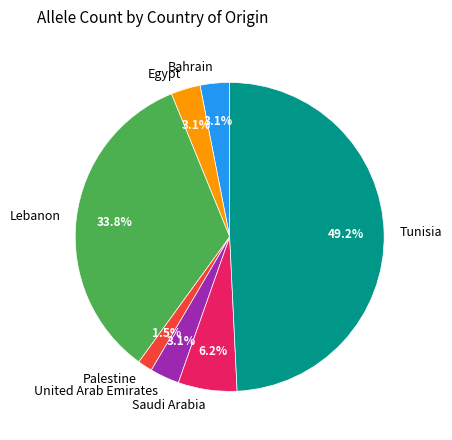

Which category has the biggest portion of the pie?

Tunisia